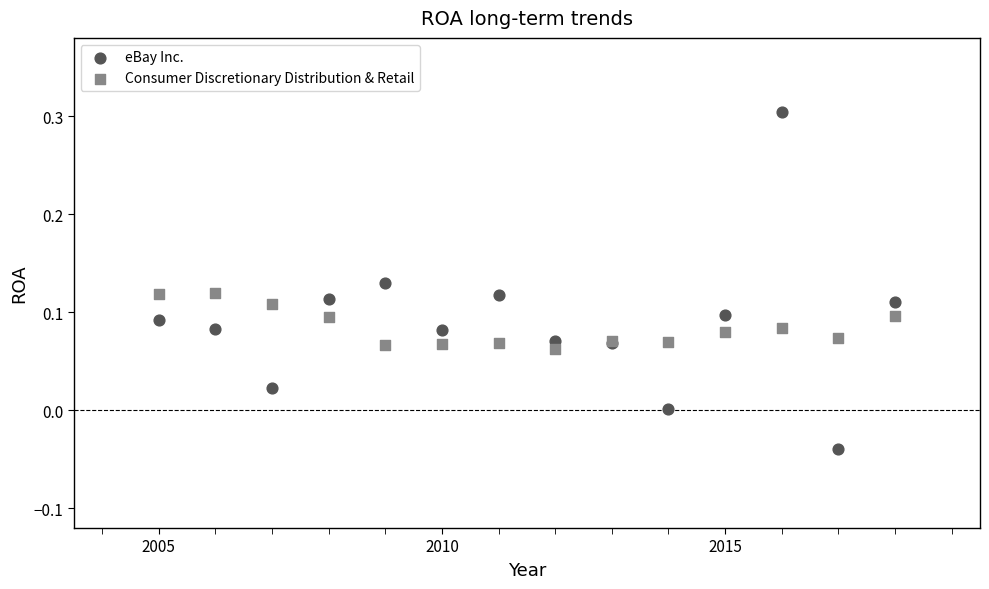

Which series reaches the minimum Y coordinate?

eBay Inc.